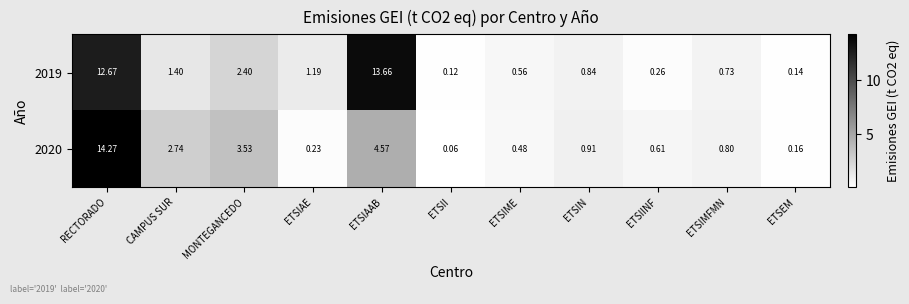

Rank the series by their average value, from highest to lowest.

2019, 2020